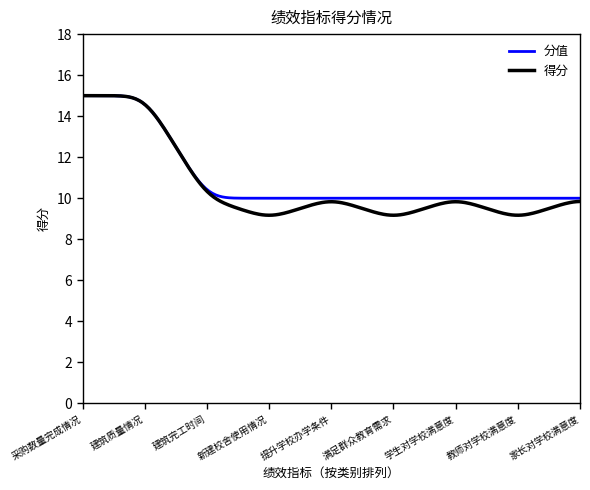

How many categories are shown in the chart?

300